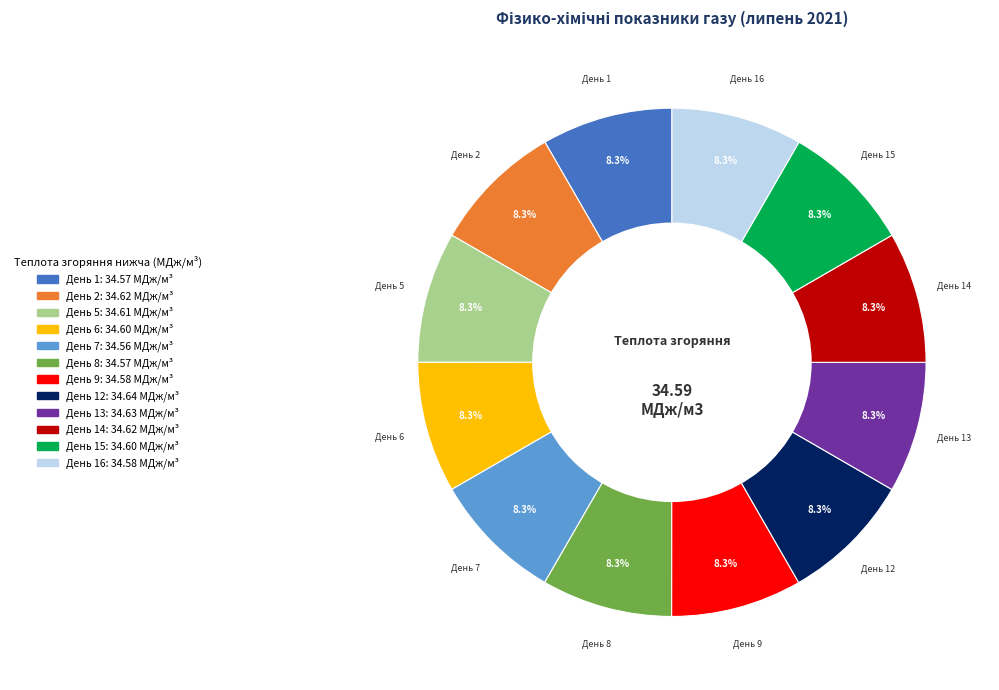

Is there a majority slice in this chart?

No